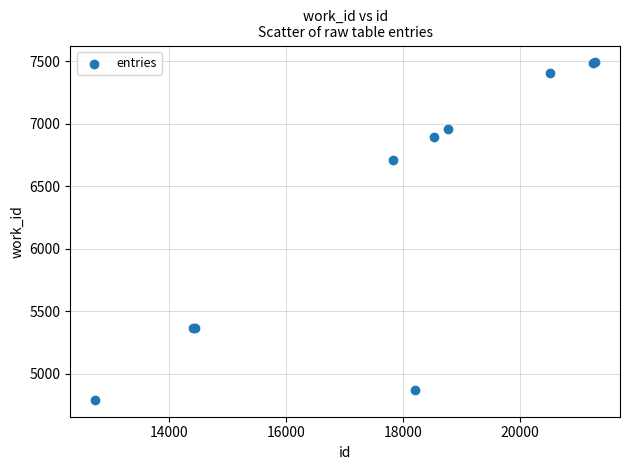

What Y value in the scatter plot is closest to 6142?

6708